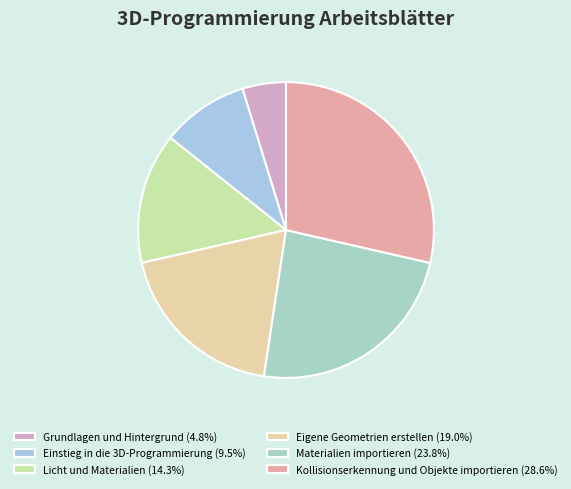

The Licht und Materialien slice represents 9% of the pie. True or false?

False